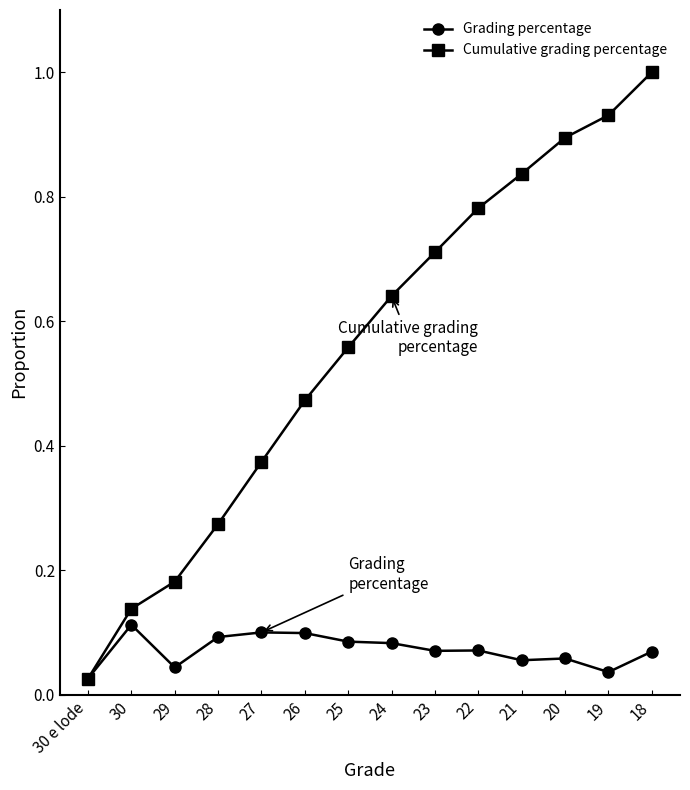

Which series has the largest total across all categories?

Cumulative grading percentage